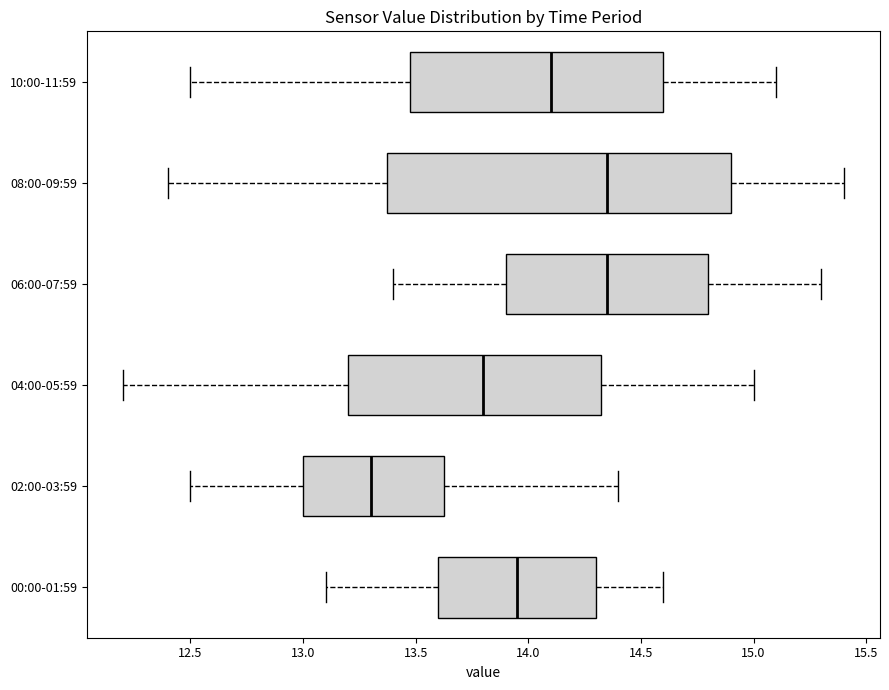

Reading bottom to top, transcribe this box plot: for each box, give where its median line is, the range the box spans, and where its two whiskers end, as read against the x-axis. The values are not printed on the chart, so give them approximately, as read against the axis.

00:00-01:59: median 13.95, box 13.60 to 14.30, whiskers 13.10 to 14.60
02:00-03:59: median 13.30, box 13.00 to 13.65, whiskers 12.50 to 14.40
04:00-05:59: median 13.80, box 13.20 to 14.35, whiskers 12.20 to 15.00
06:00-07:59: median 14.35, box 13.90 to 14.80, whiskers 13.40 to 15.30
08:00-09:59: median 14.35, box 13.40 to 14.90, whiskers 12.40 to 15.40
10:00-11:59: median 14.10, box 13.50 to 14.60, whiskers 12.50 to 15.10